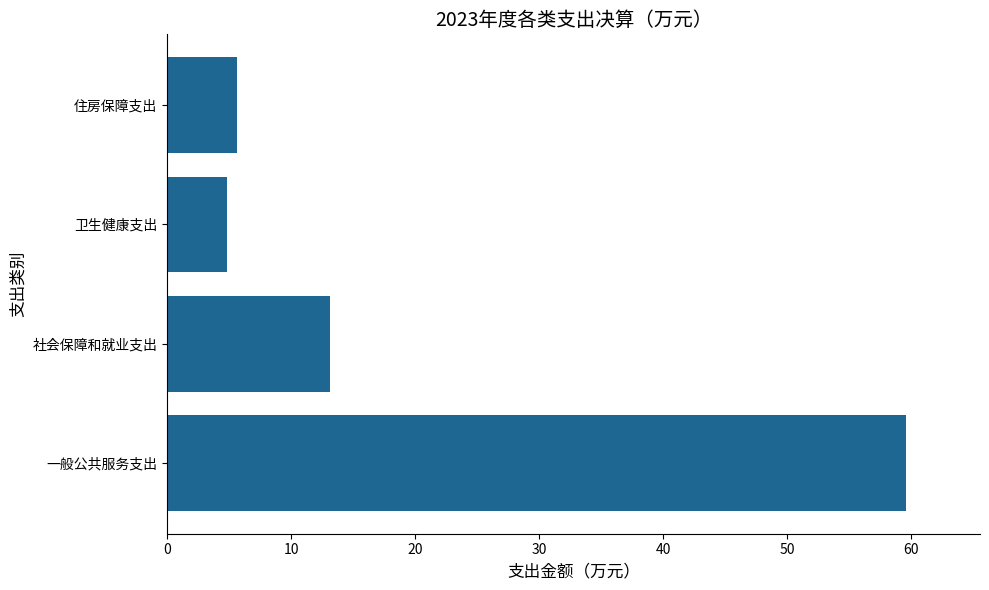

What is the greatest value displayed?

59.6